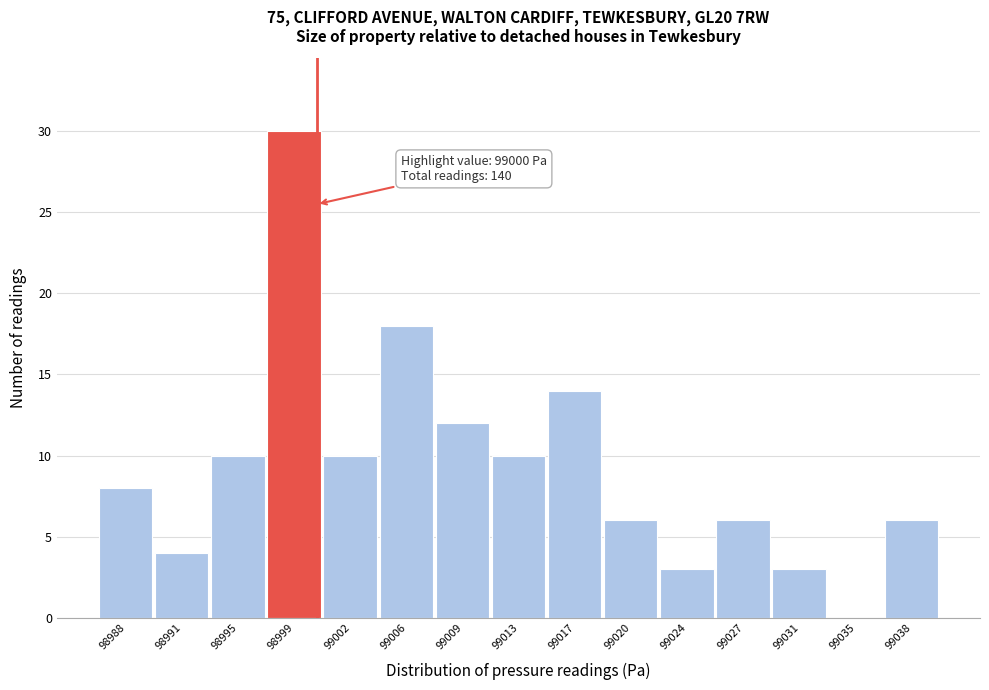

Over which range of the x-axis is the bar tallest?

98997.0 to 99000.5